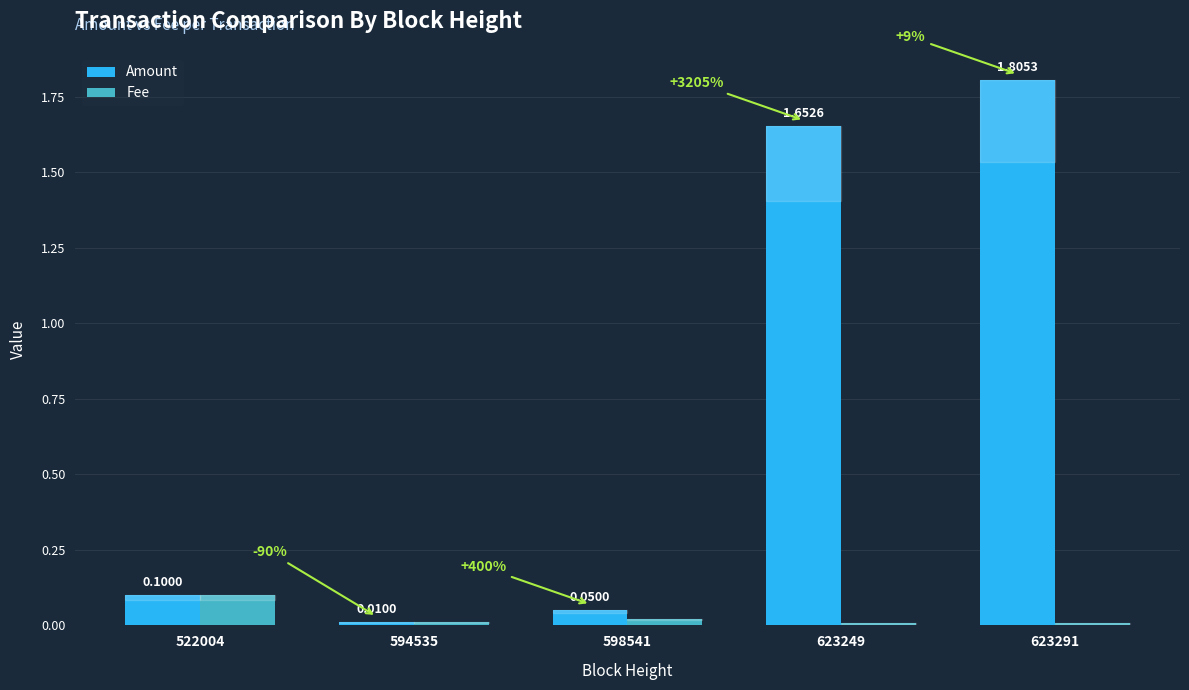

What is the difference between the maximum and minimum values in the Amount series?

1.8